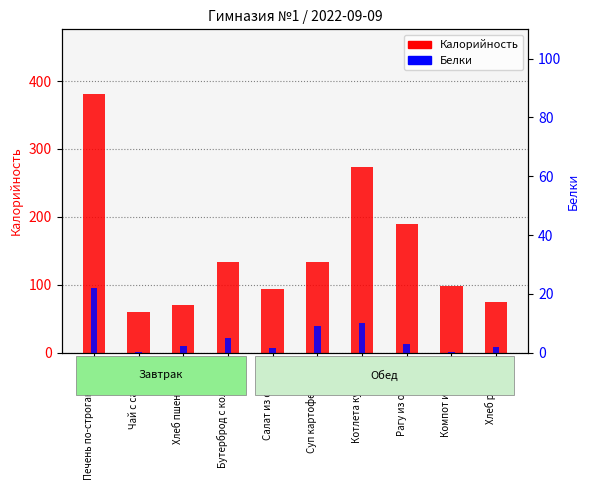

What is the value of the Белки bar at the 5th from the left?

1.4